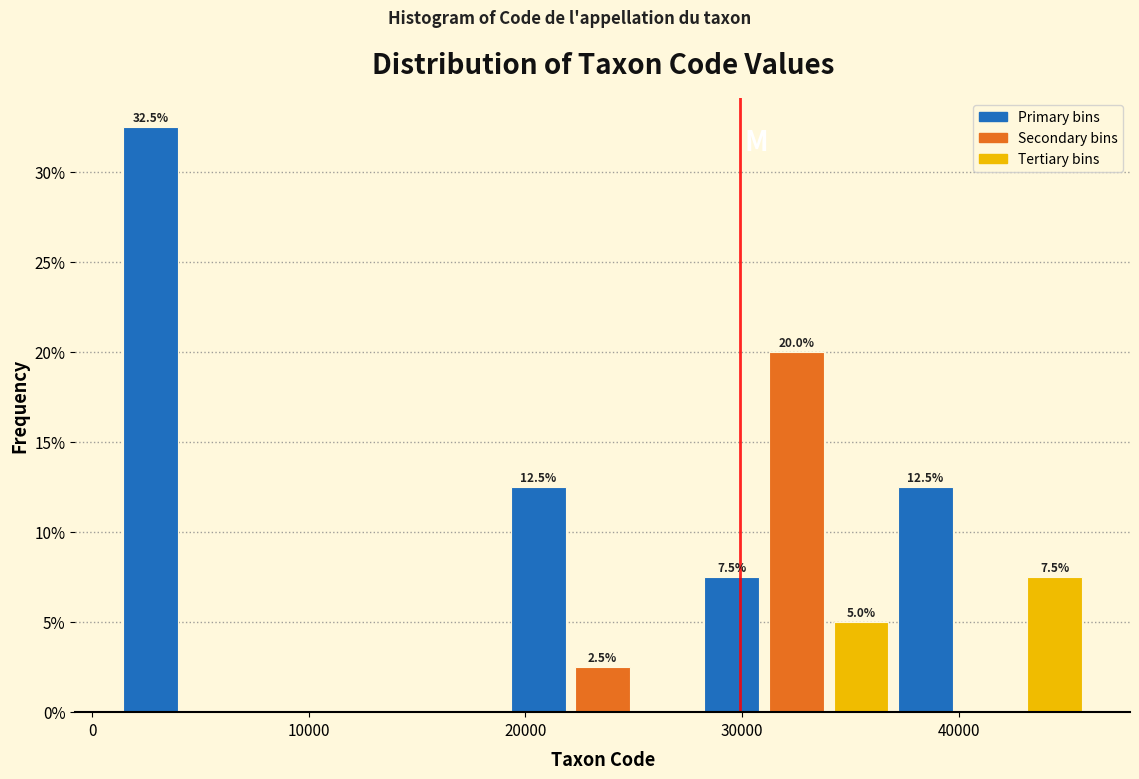

Read against the x-axis, roughly where is the centre of the tallest bar?

3000